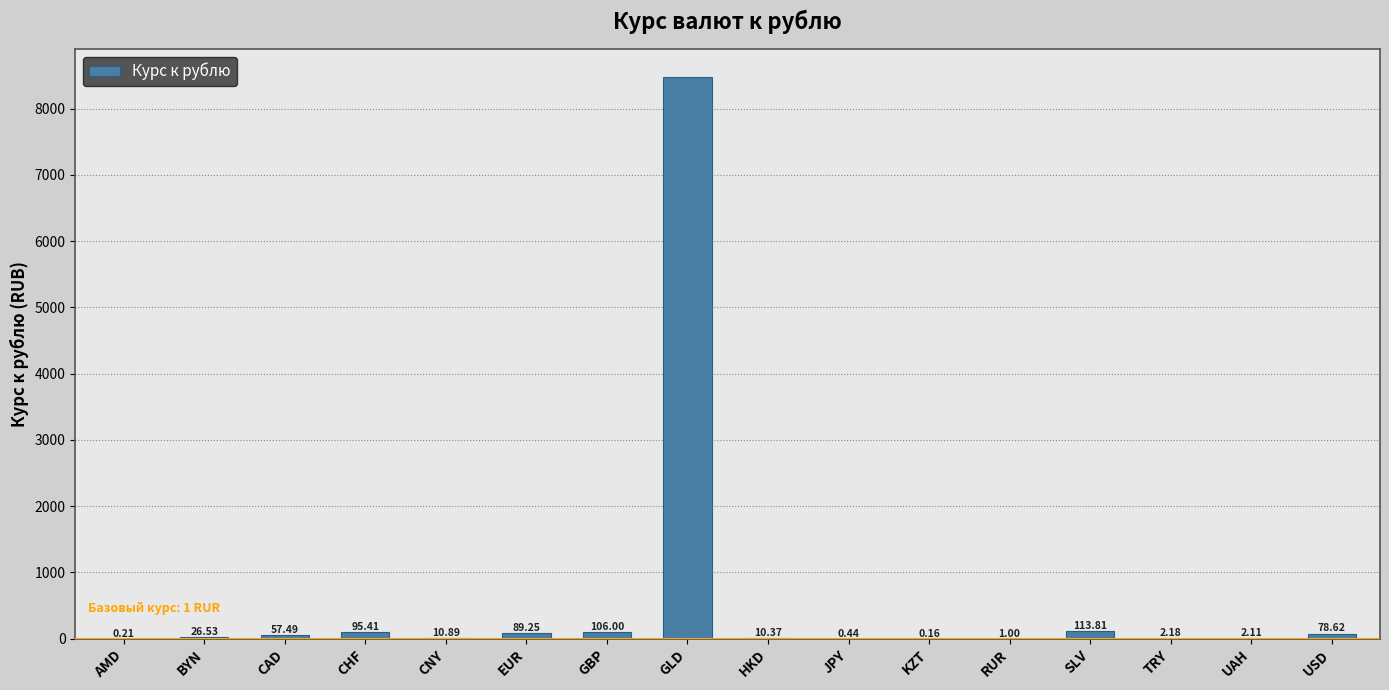

At which label is the value closest to 4238?

SLV